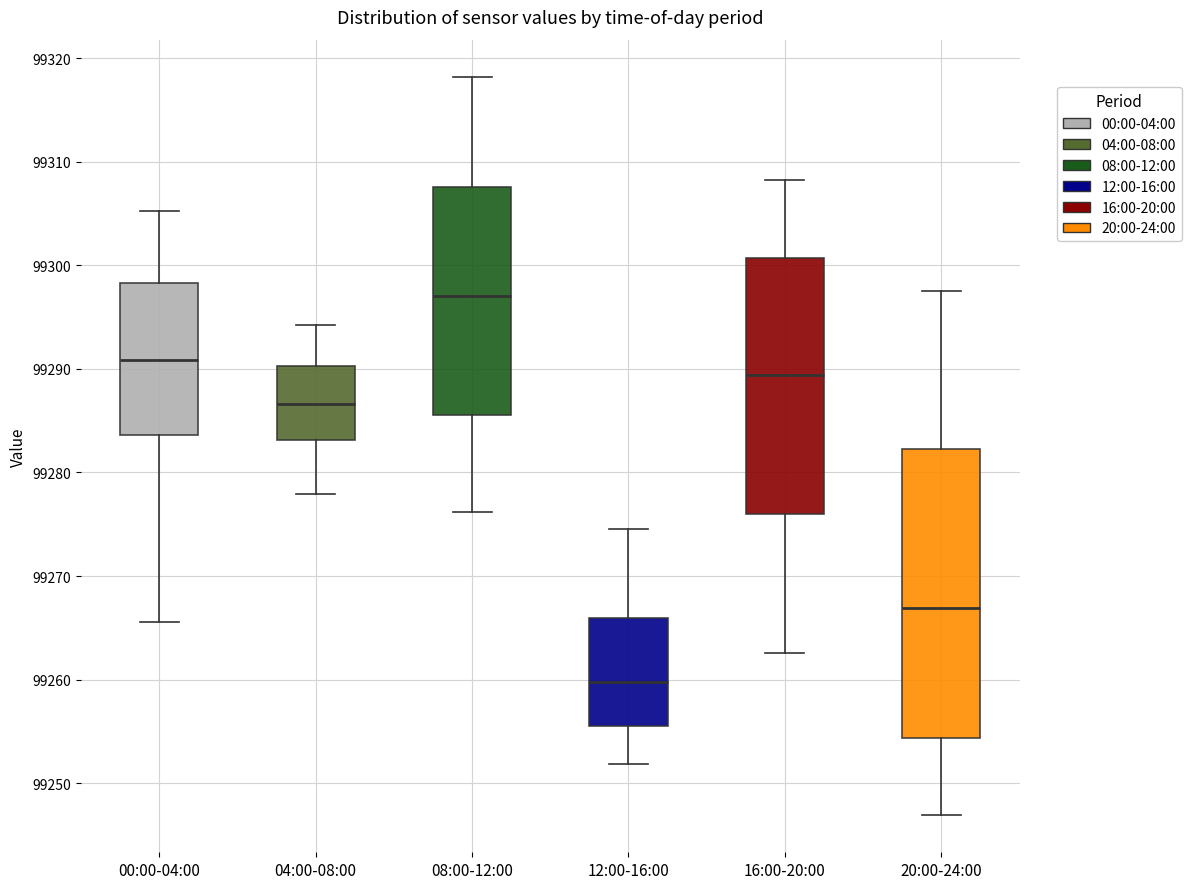

Comparing the boxes themselves (not the whiskers), which one is the tallest?

20:00-24:00